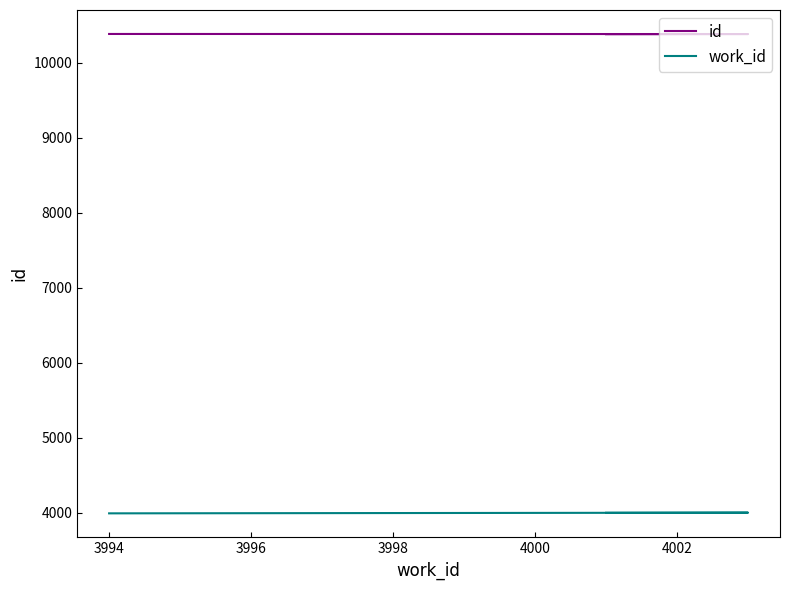

Is the value of work_id at 3996 greater than the value of id at 3994?

No